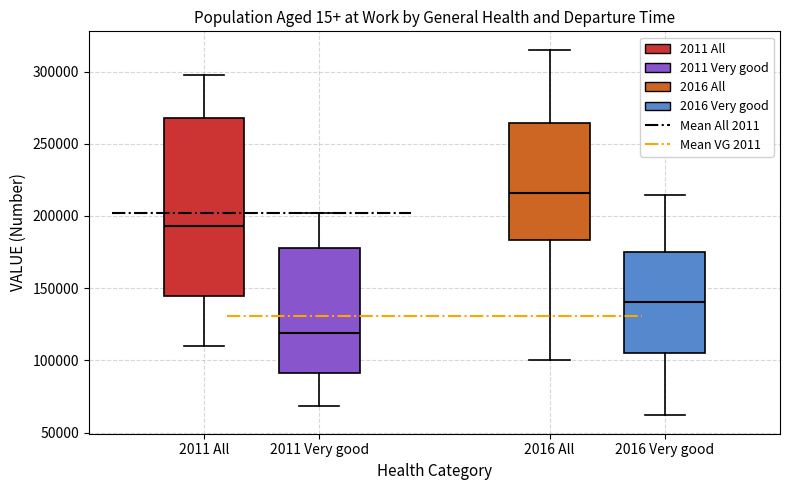

Which box's median line is the lowest?

2011 Very good